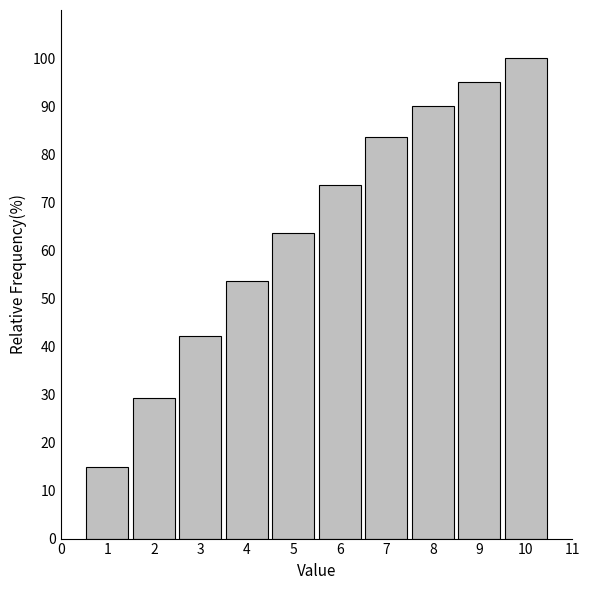

Reading right to left, extract all data points from this chart.

10=100.0	9=95.0	8=90.0	7=83.6	6=73.6	5=63.6	4=53.6	3=42.1	2=29.3	1=15.0